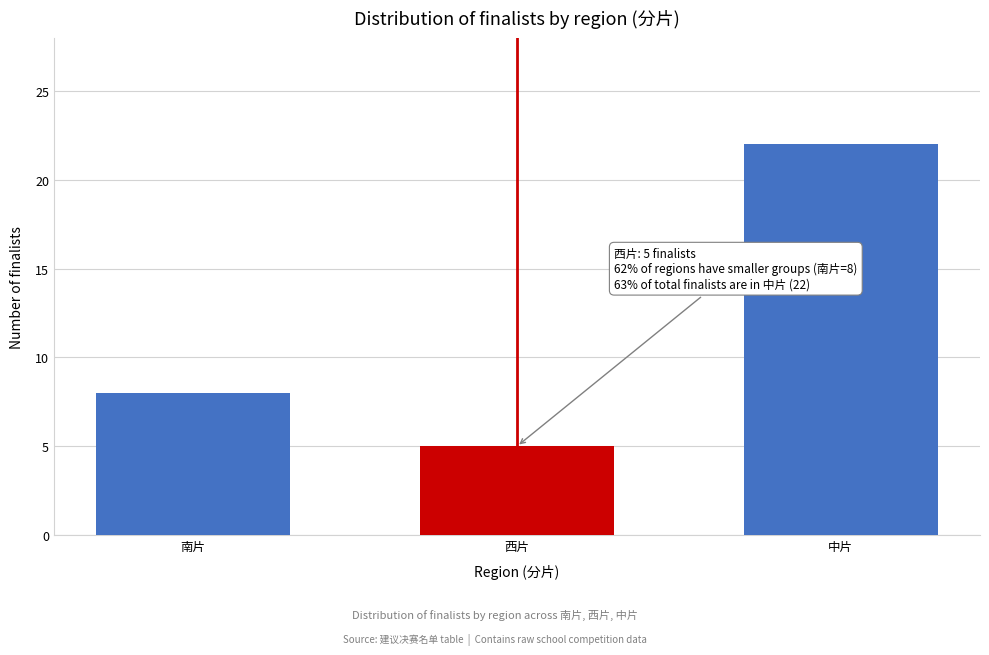

Reading left to right, extract all data points from this chart.

8	5	22